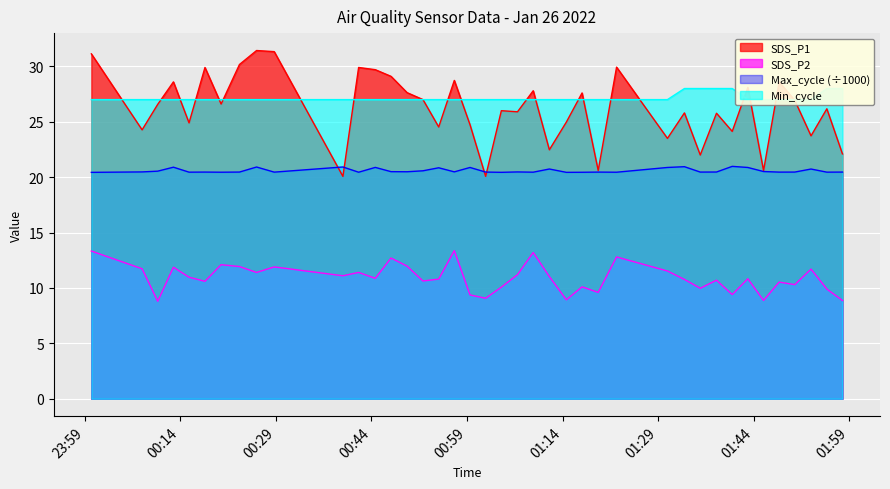

How many distinct data groups are displayed?

4